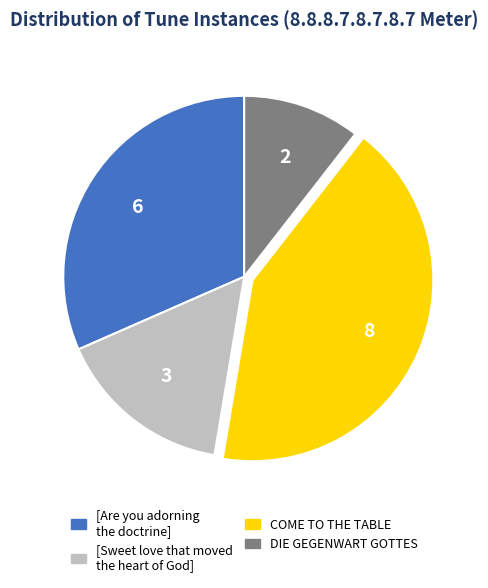

Is the sum of [Sweet love that moved the heart of God] and COME TO THE TABLE greater than half?

Yes